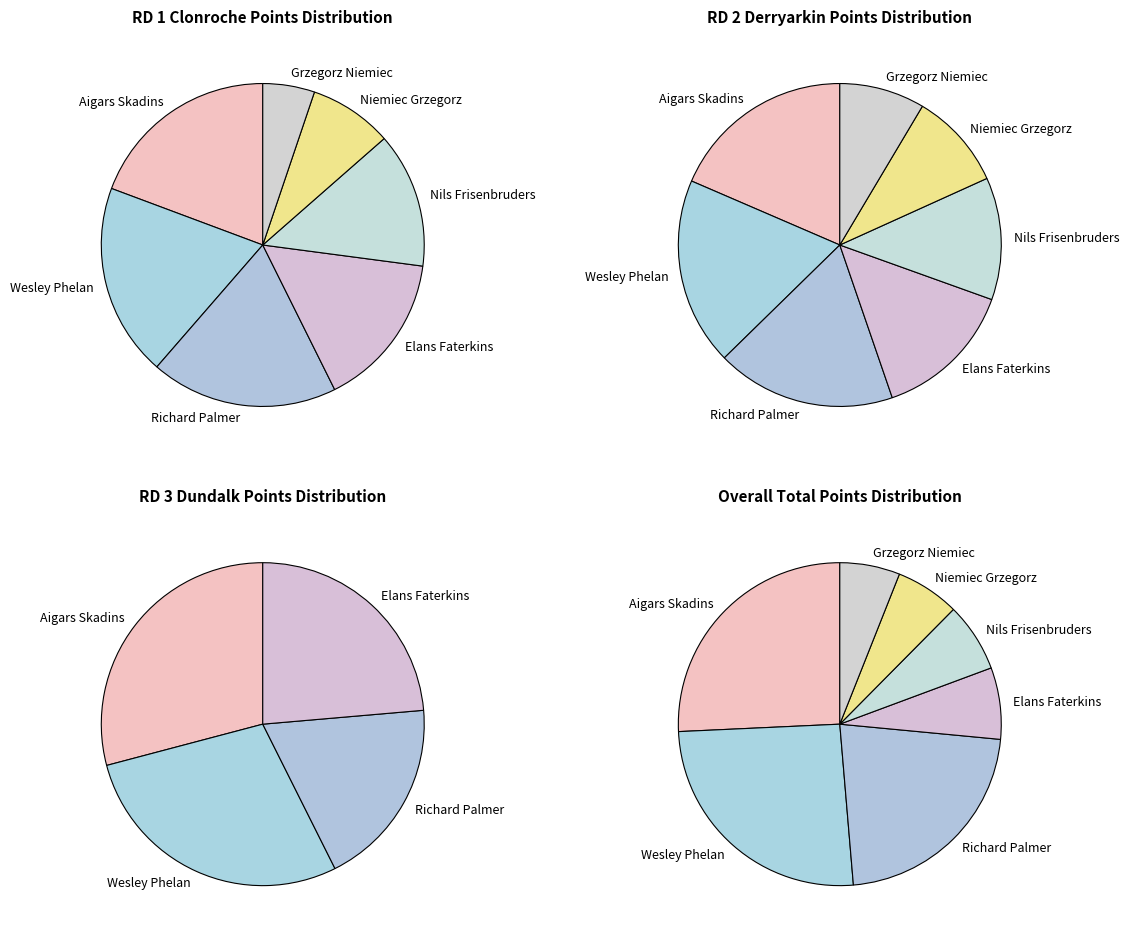

To the nearest percent, what is the combined percentage of Elans Faterkins and Niemiec Grzegorz?

24%